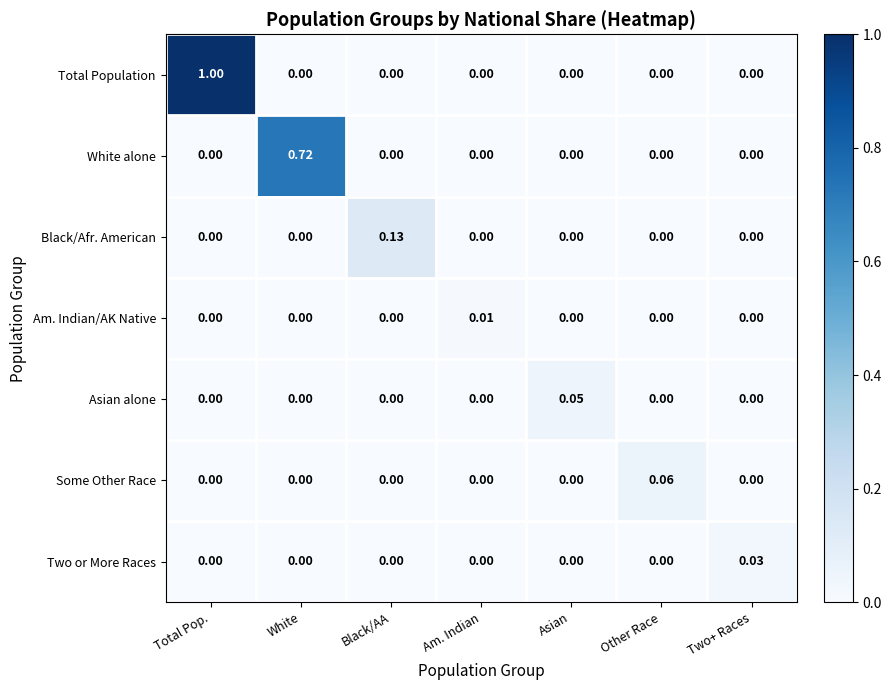

Which category has the highest value across all series?

Total Pop.